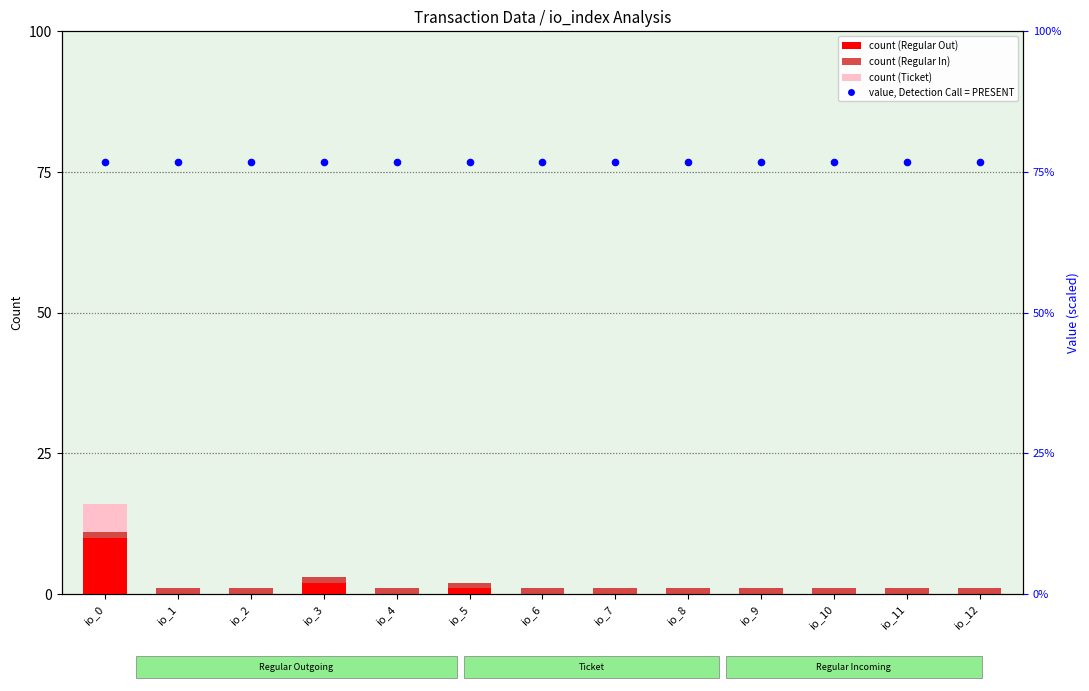

Which series reaches the minimum Y coordinate?

count (Regular Out)